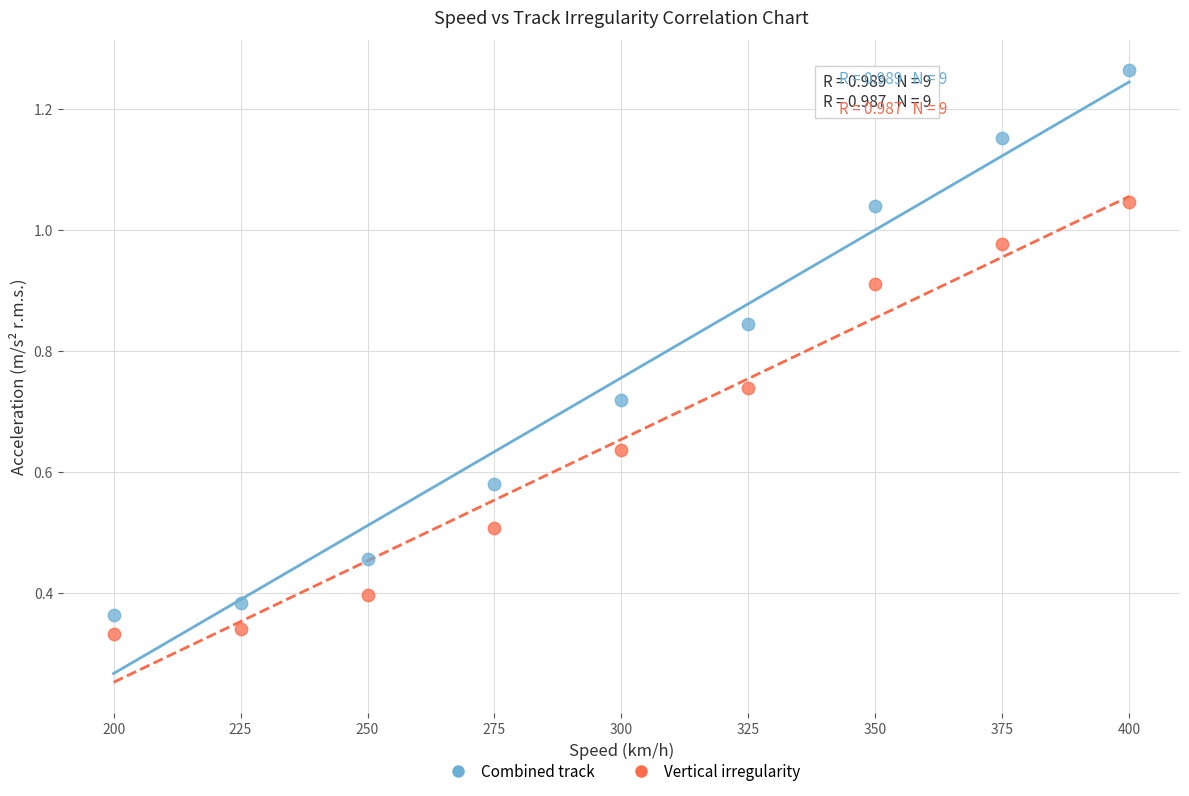

Across all data points, what is the range of Y values (max minus min)?

0.9